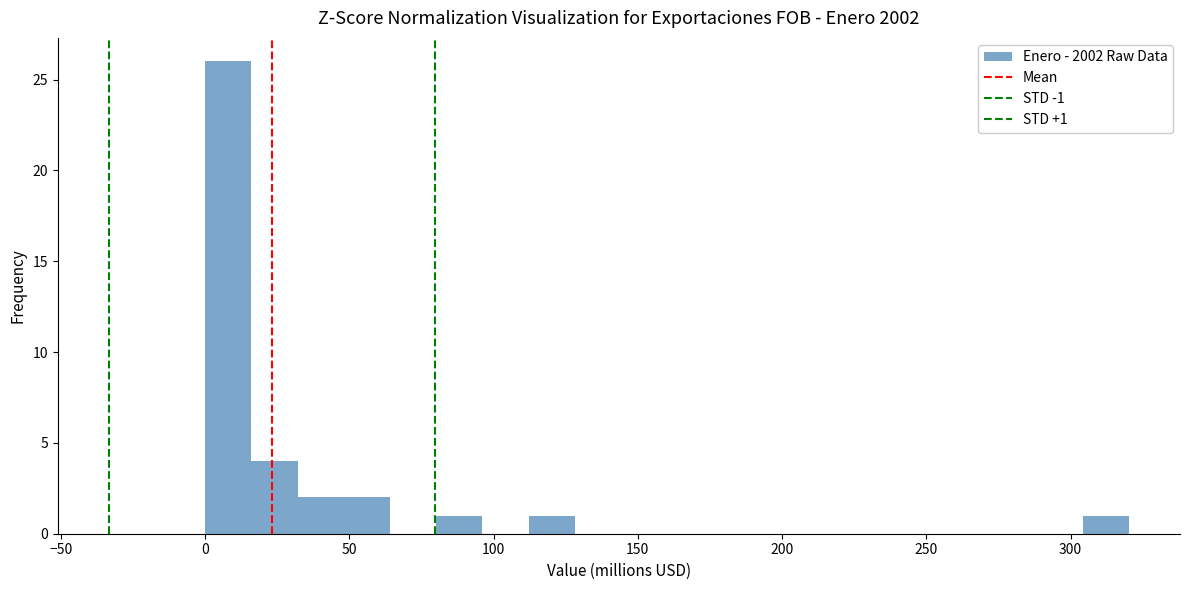

Read against the x-axis, roughly where is the centre of the tallest bar?

10